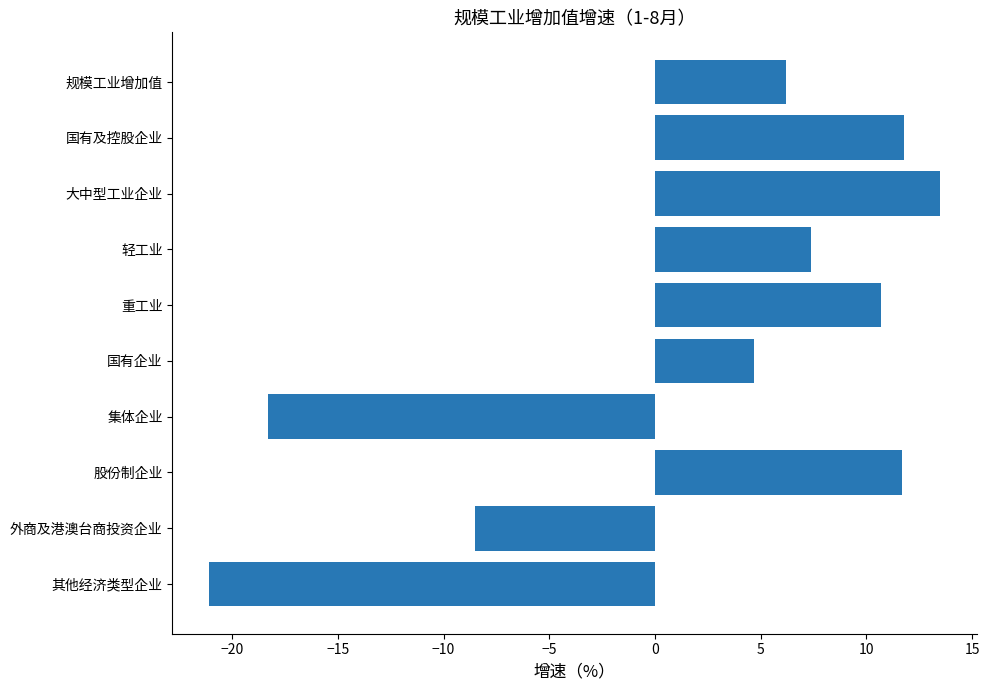

What is the label of the 4th bar from the bottom?

集体企业